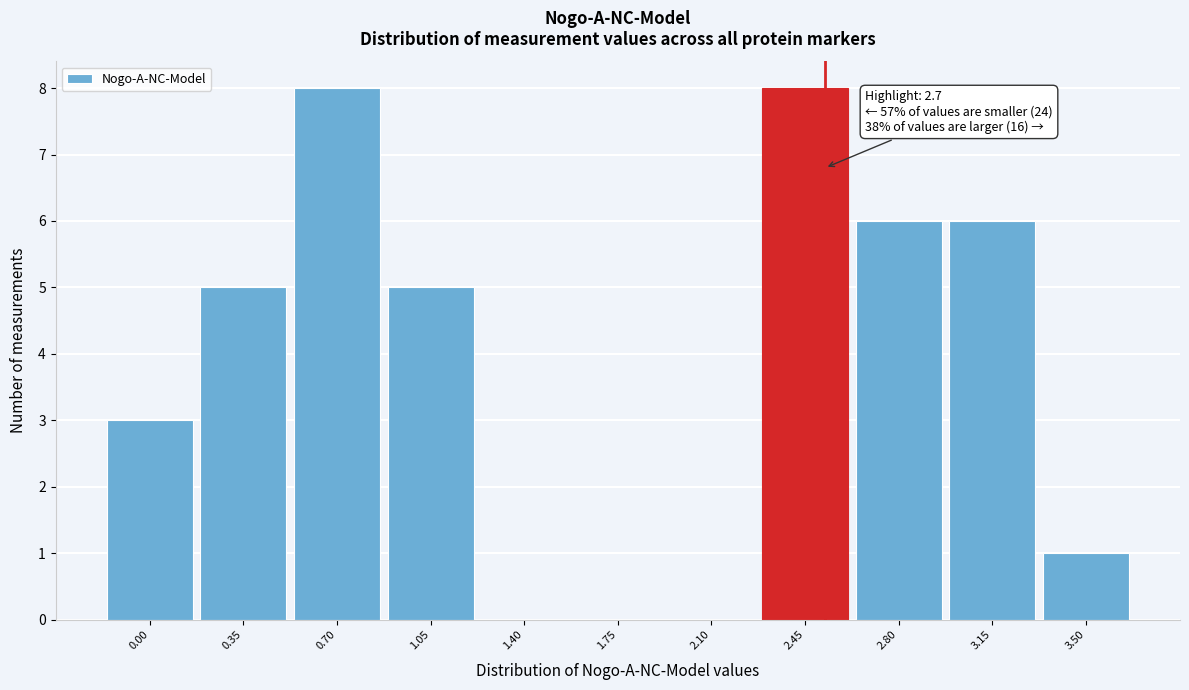

Reading right to left, extract all data points from this chart.

3.50=1	3.15=6	2.80=6	2.45=8	2.10=0	1.75=0	1.40=0	1.05=5	0.70=8	0.35=5	0.00=3